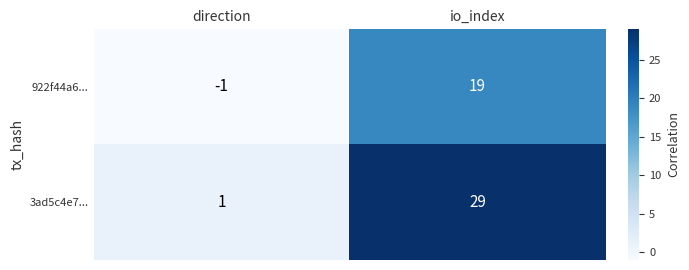

At which label does 3ad5c4e7... reach its peak?

io_index